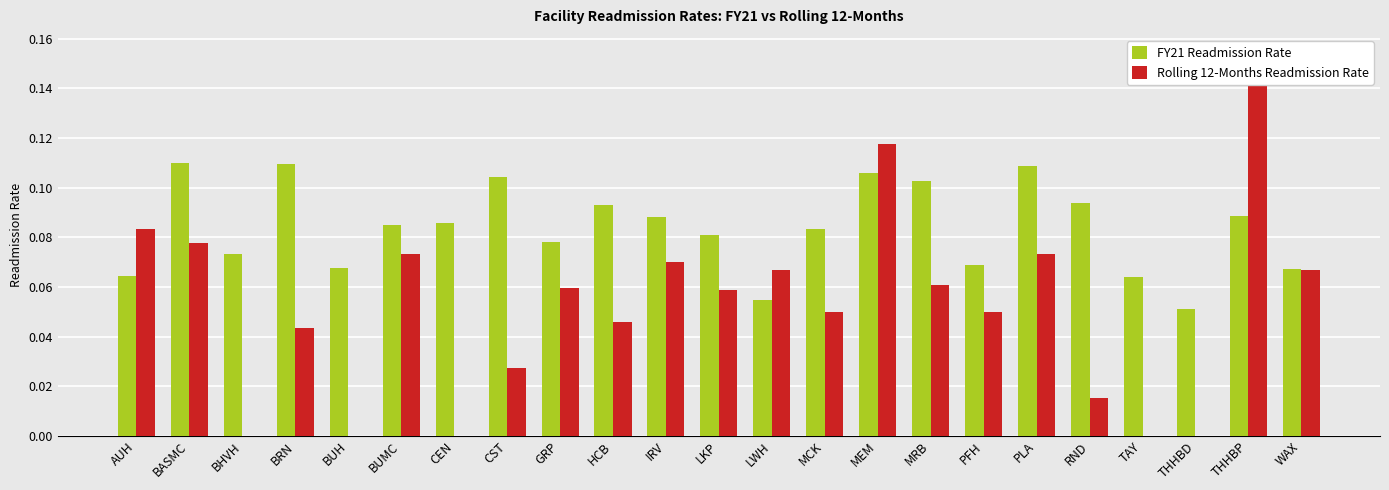

Does the chart contain any negative values?

No